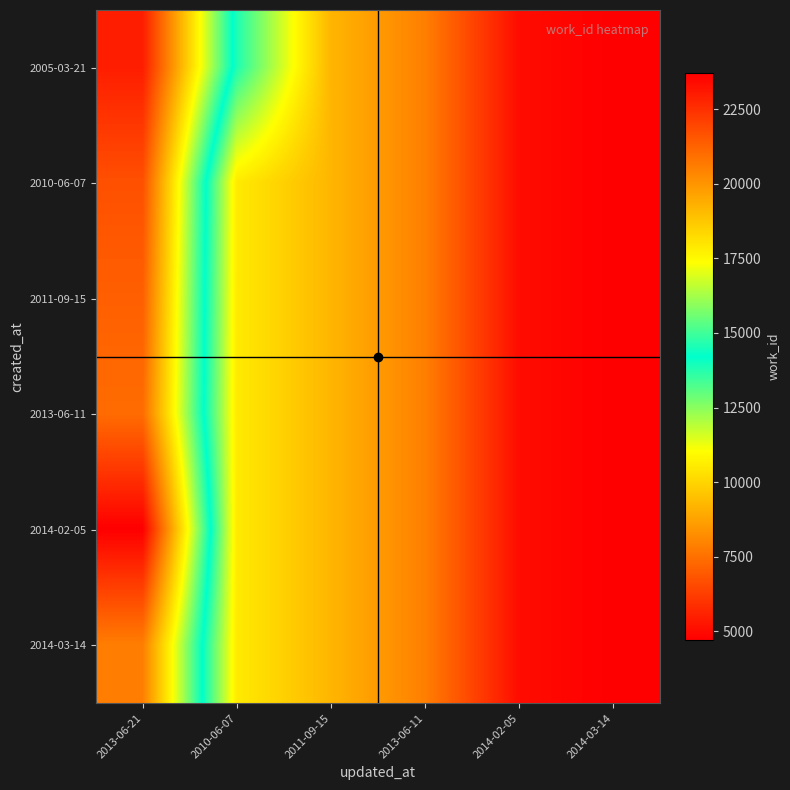

Which series has the widest spread of values?

2014-02-05